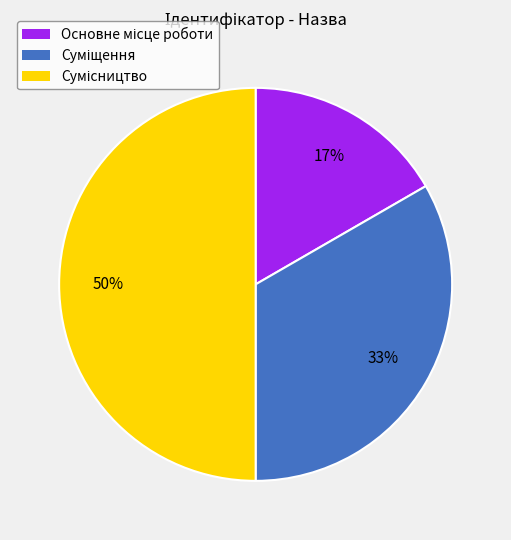

To the nearest percent, what is the average slice percentage?

33%